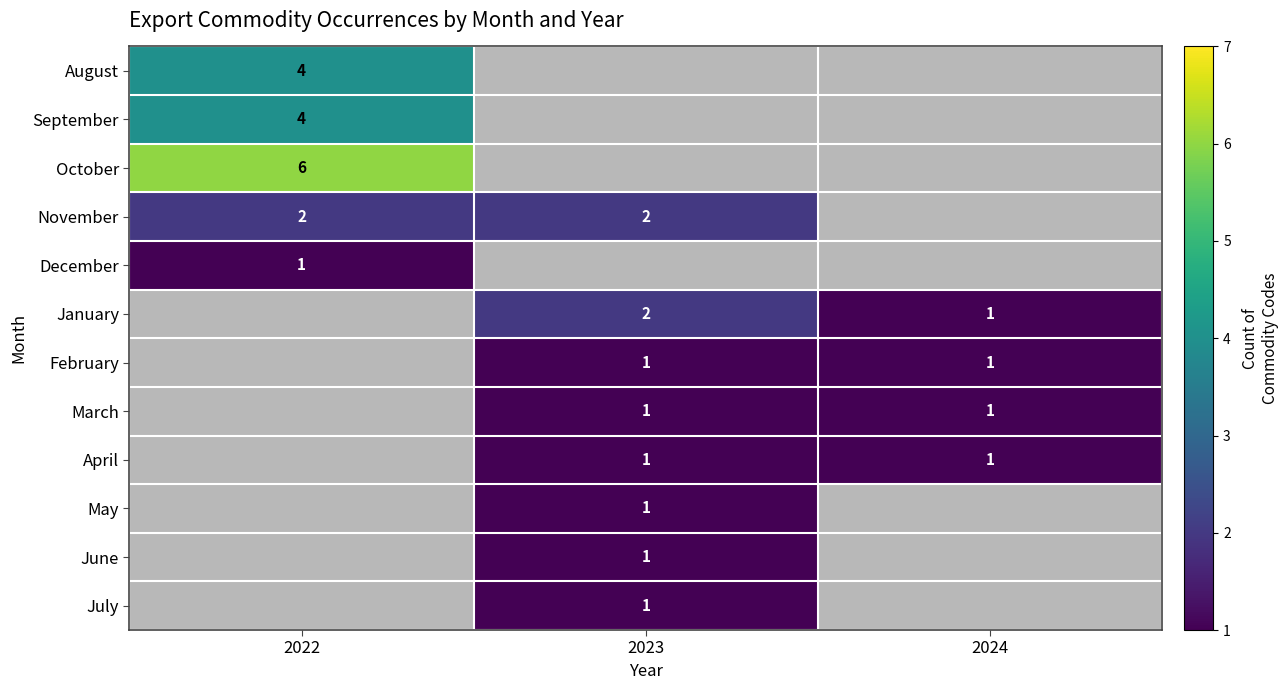

True or false: November has a value of 1.1 at 2023.

False